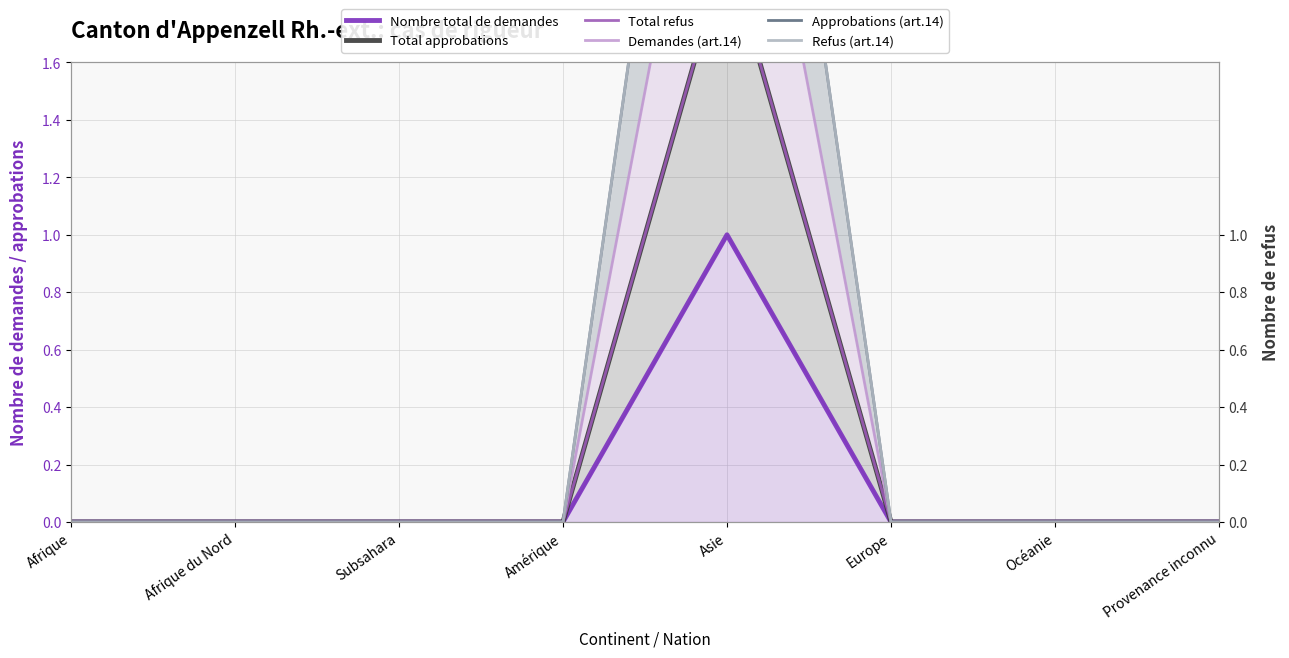

How many lines are shown in the chart?

6